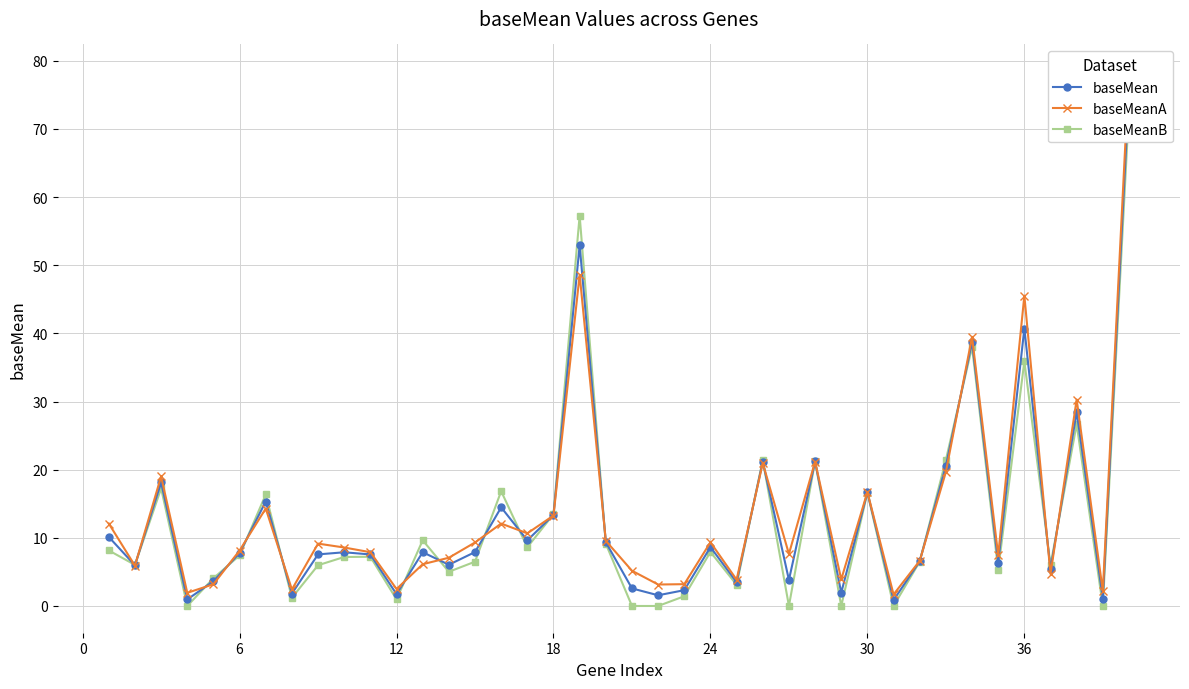

Which series changed the most between 6 and 18?

baseMeanB